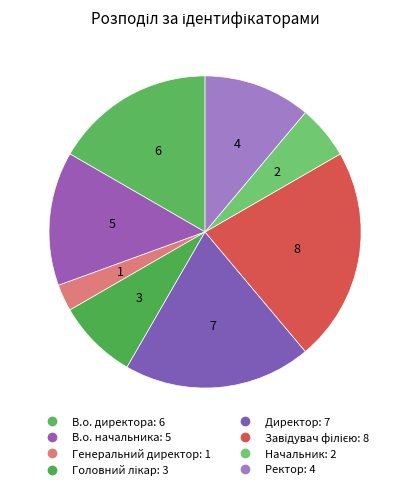

To the nearest percent, what is the average slice percentage?

12%